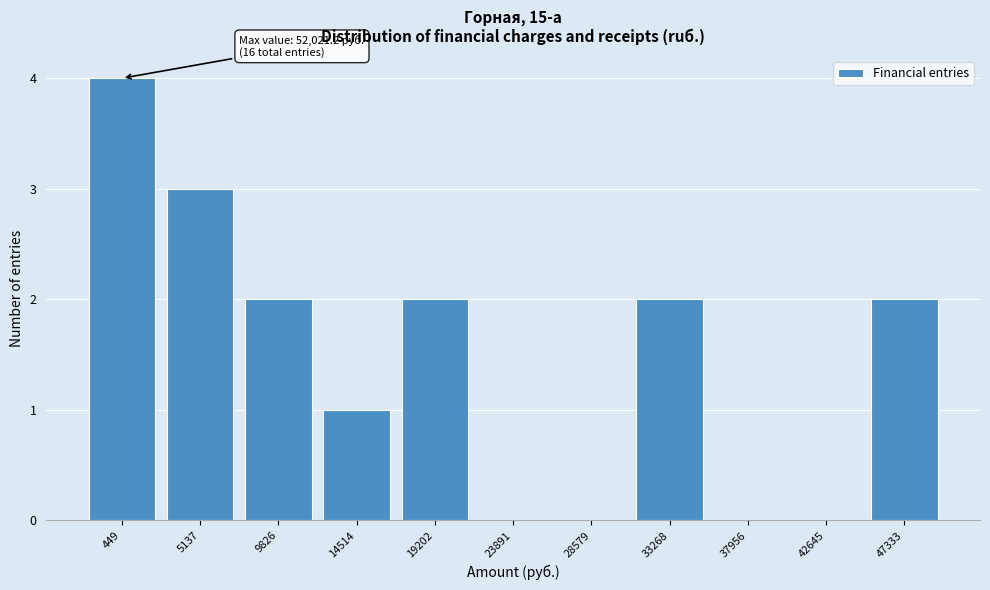

Reading left to right, extract all data points from this chart.

449=4	5137=3	9826=2	14514=1	19202=2	23891=0	28579=0	33268=2	37956=0	42645=0	47333=2